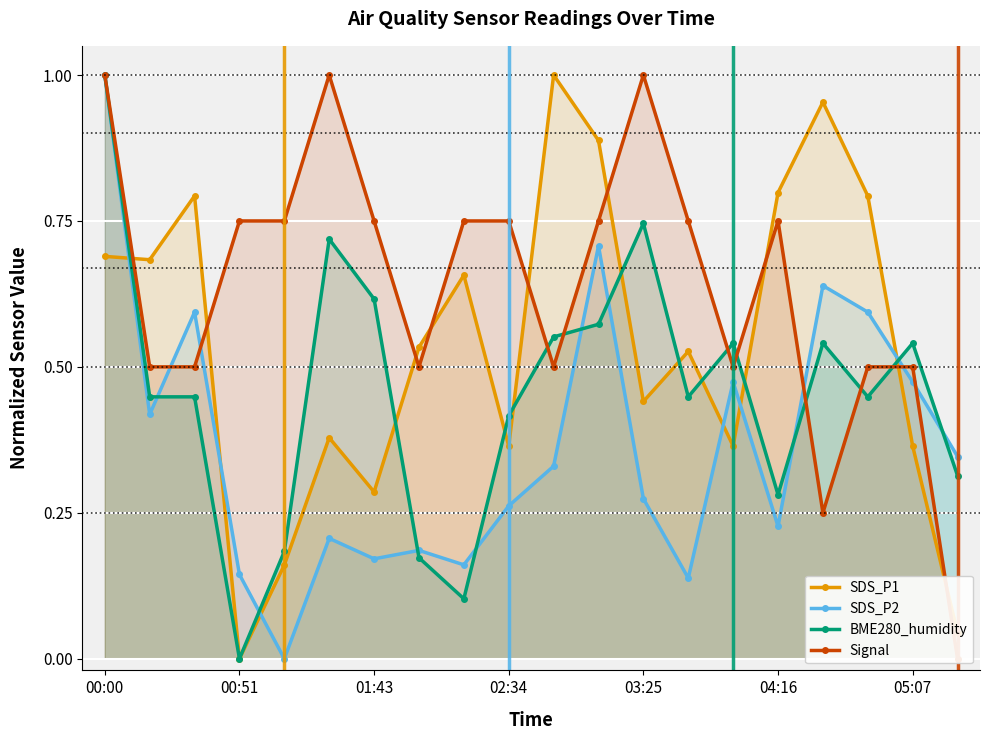

The value of BME280_humidity at 14 is 0.5. True or false?

True